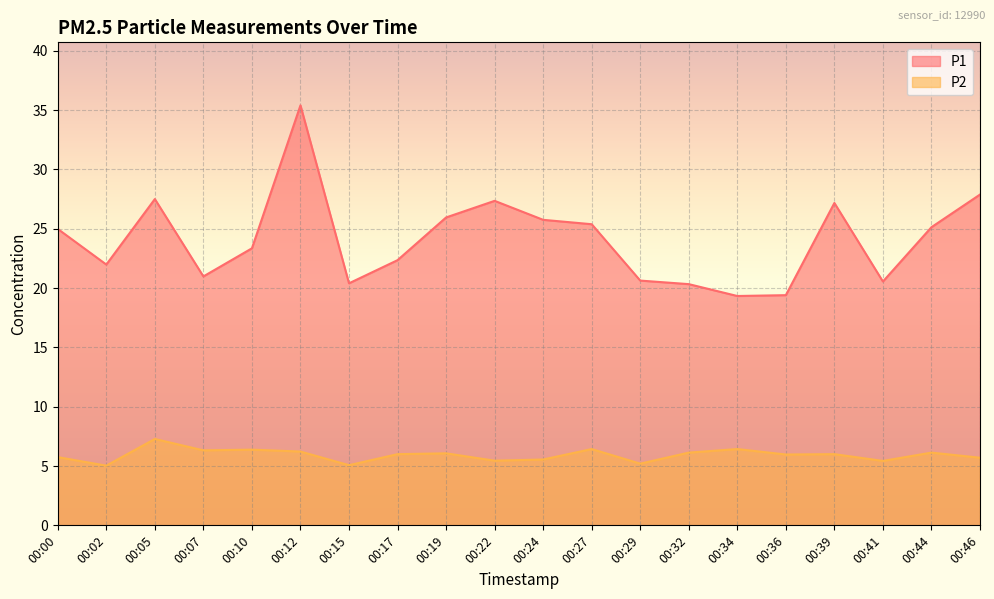

What is the total value across all series at 00:41?

26.0